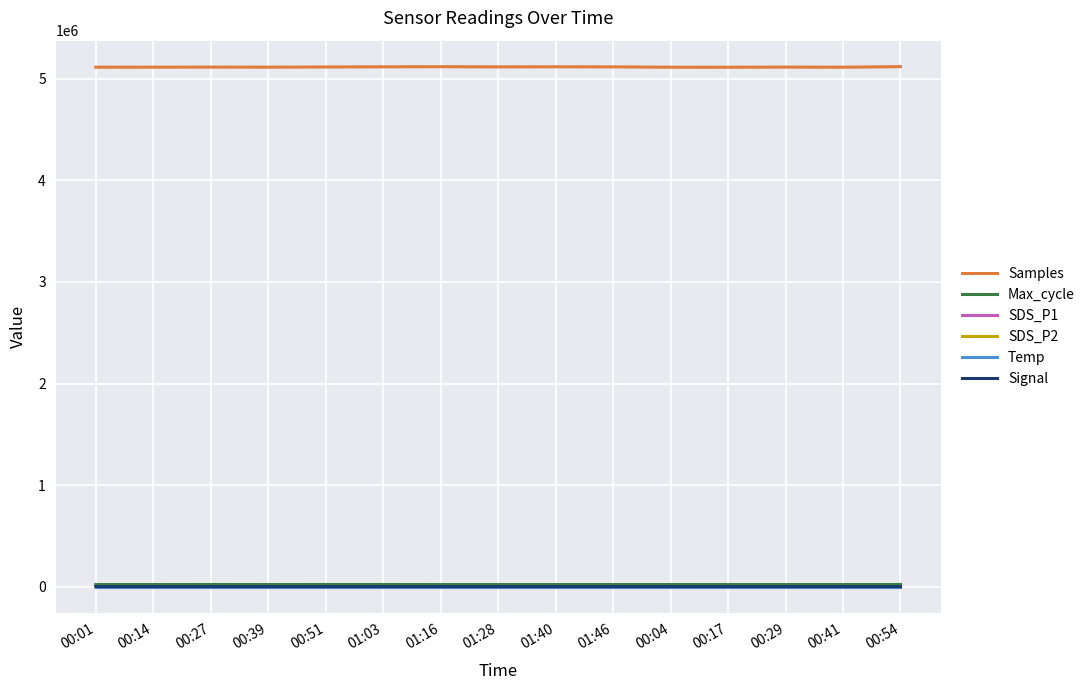

Where does the Signal series first go above -76?

00:04